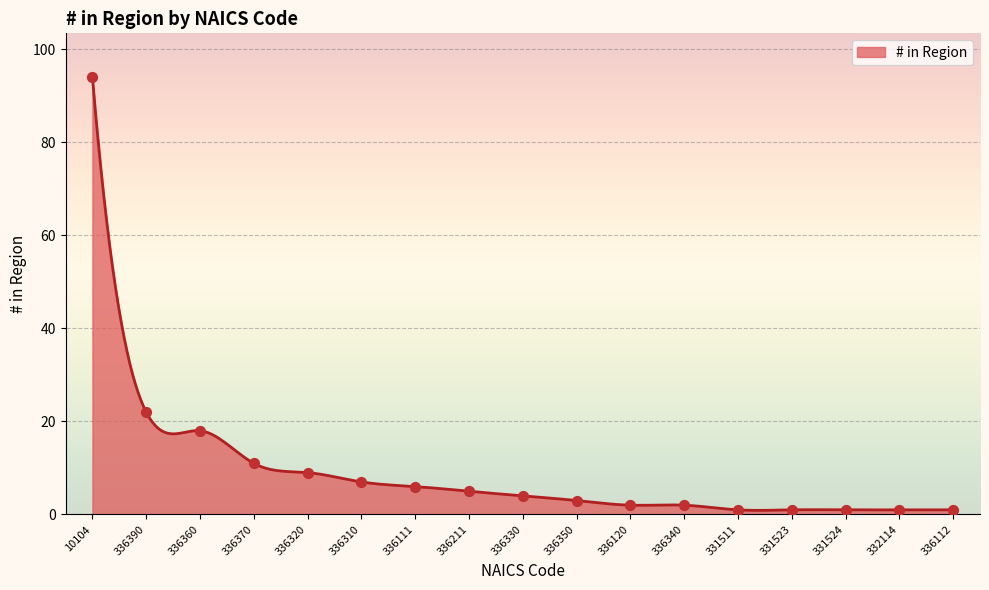

Between 336120 and 336112, which is larger?

336120